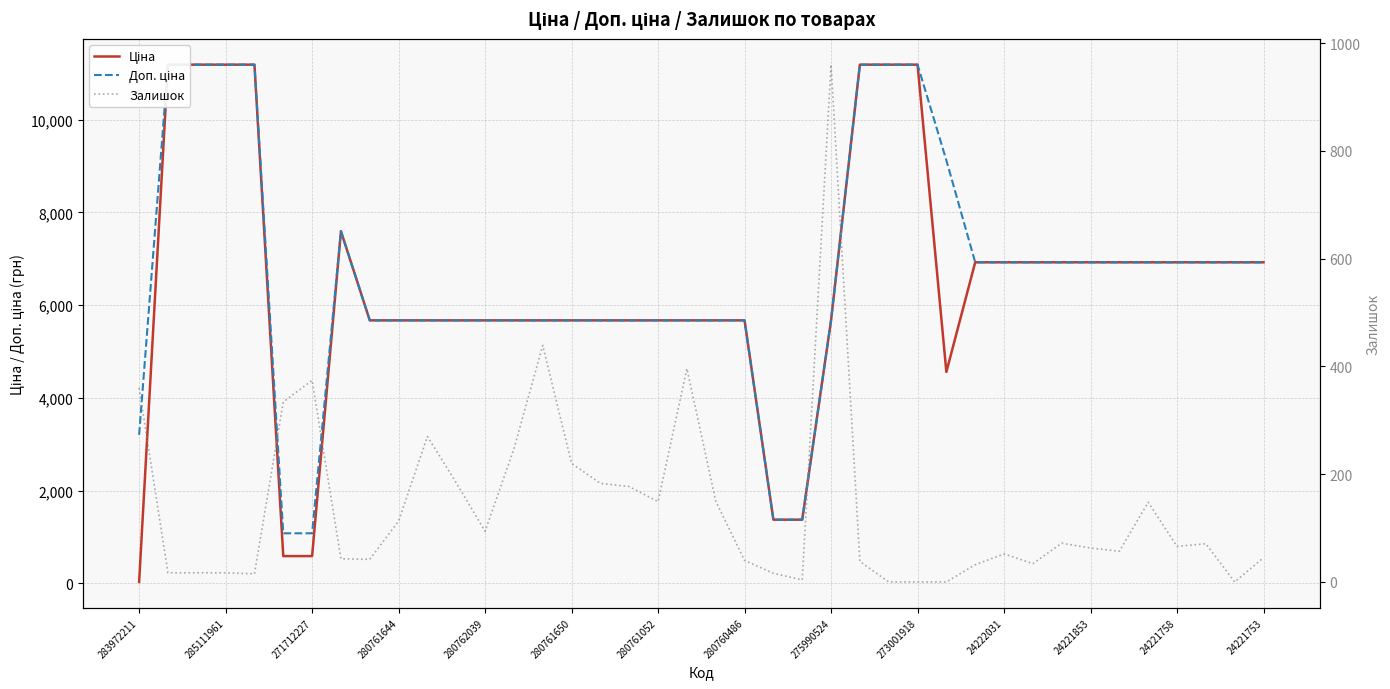

What is the difference between the maximum and minimum values in the Доп. ціна series?

10106.5